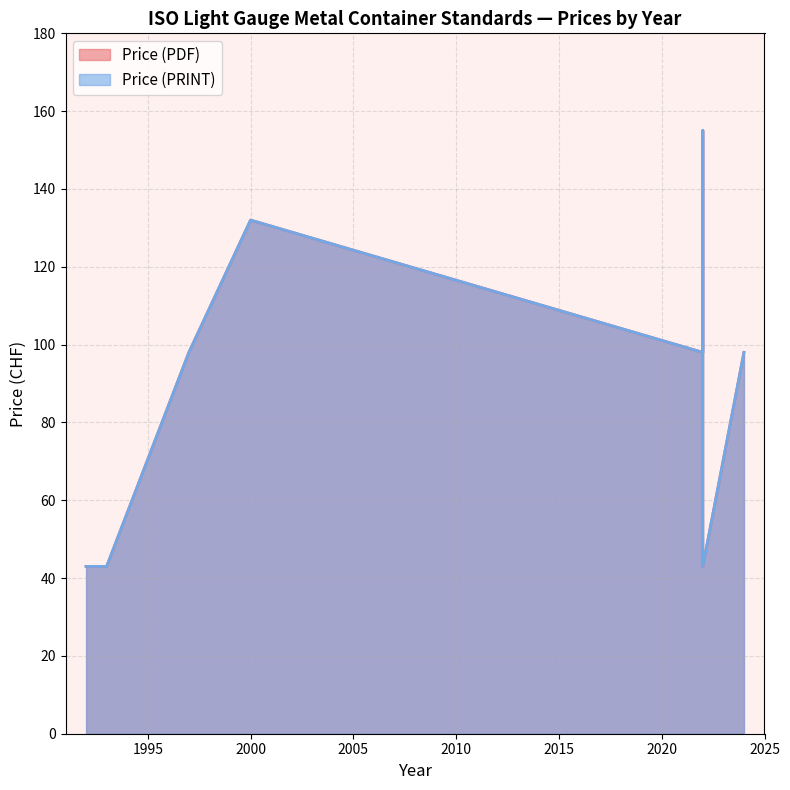

True or false: Price (PRINT) has a value of 73 at 1993.

False